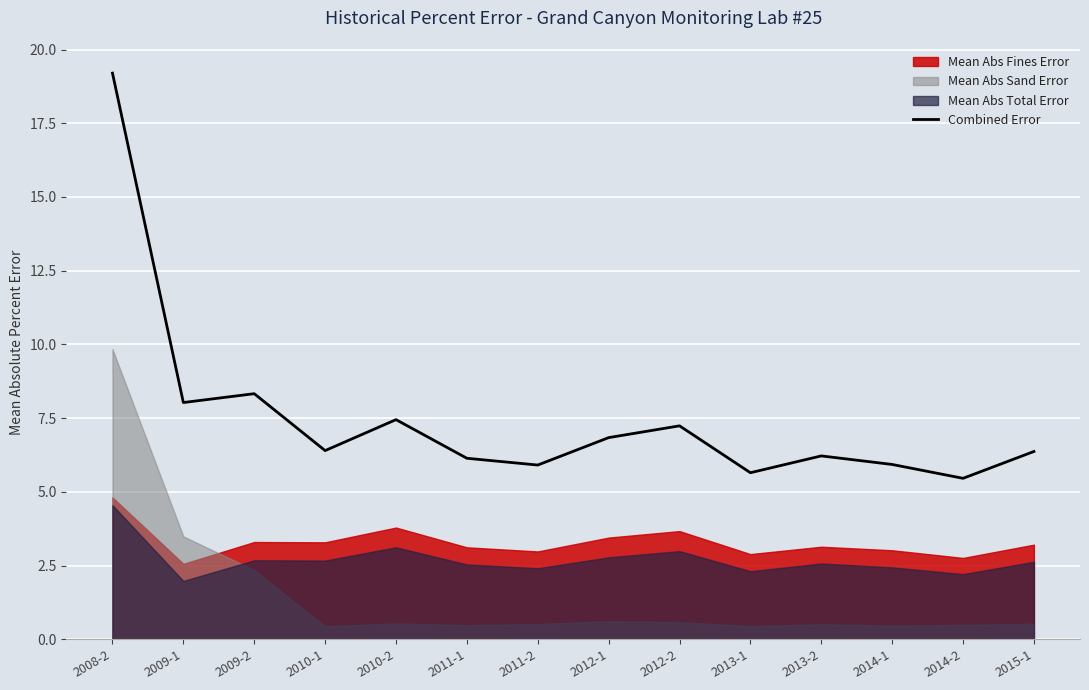

Count the number of values greater than 6.

10